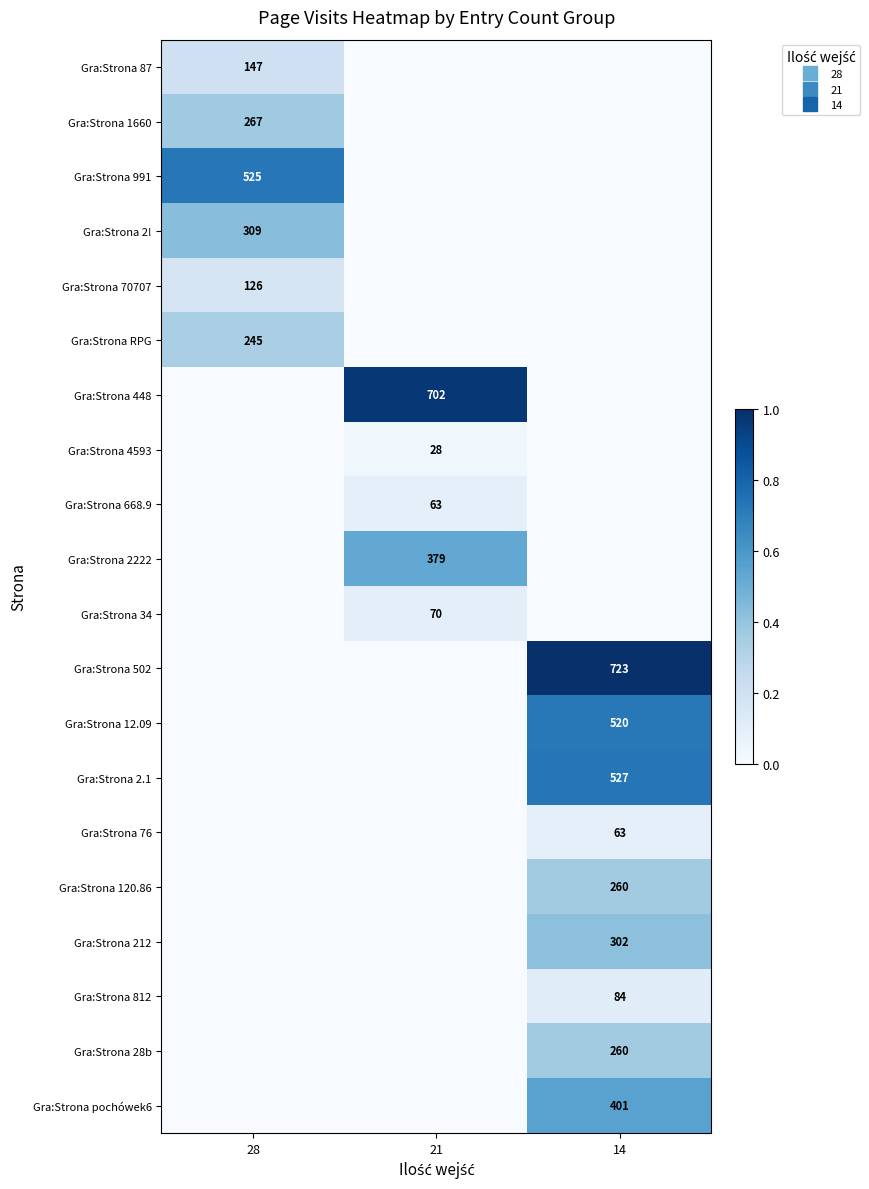

The value of Gra:Strona 120.86 at 14 is 0.4. True or false?

True